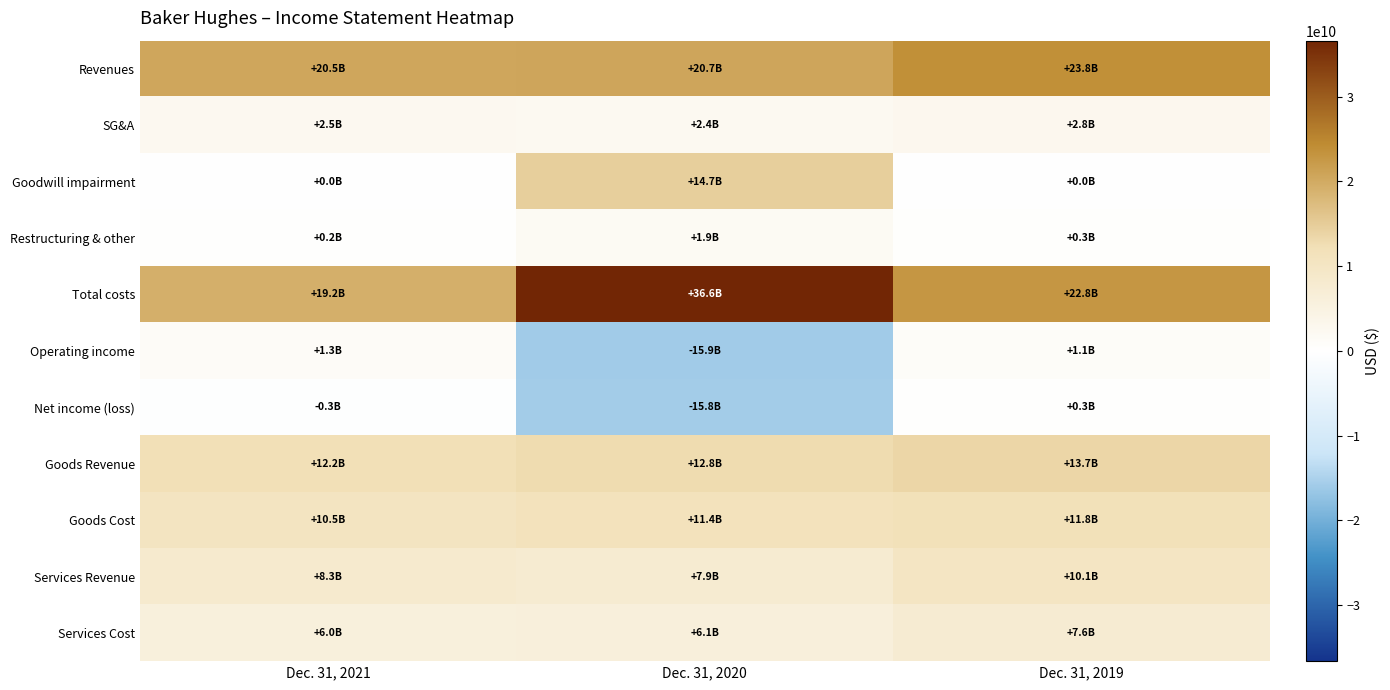

Reading right to left, extract all data points from this chart.

Revenues: Dec. 31, 2019=23838000000	Dec. 31, 2020=20705000000	Dec. 31, 2021=20502000000
SG&A: Dec. 31, 2019=2832000000	Dec. 31, 2020=2404000000	Dec. 31, 2021=2470000000
Goodwill impairment: Dec. 31, 2019=0	Dec. 31, 2020=14717000000	Dec. 31, 2021=0
Restructuring & other: Dec. 31, 2019=342000000	Dec. 31, 2020=1866000000	Dec. 31, 2021=209000000
Total costs: Dec. 31, 2019=22764000000	Dec. 31, 2020=36627000000	Dec. 31, 2021=19192000000
Operating income: Dec. 31, 2019=1074000000	Dec. 31, 2020=-15922000000	Dec. 31, 2021=1310000000
Net income (loss): Dec. 31, 2019=277000000	Dec. 31, 2020=-15796000000	Dec. 31, 2021=-344000000
Goods Revenue: Dec. 31, 2019=13689000000	Dec. 31, 2020=12846000000	Dec. 31, 2021=12248000000
Goods Cost: Dec. 31, 2019=11798000000	Dec. 31, 2020=11383000000	Dec. 31, 2021=10458000000
Services Revenue: Dec. 31, 2019=10149000000	Dec. 31, 2020=7859000000	Dec. 31, 2021=8254000000
Services Cost: Dec. 31, 2019=7608000000	Dec. 31, 2020=6123000000	Dec. 31, 2021=5995000000